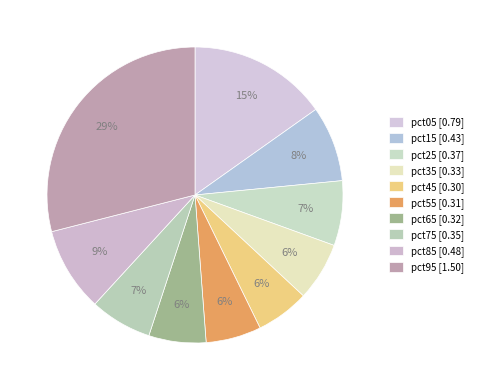

Which slice is the smallest?

pct45